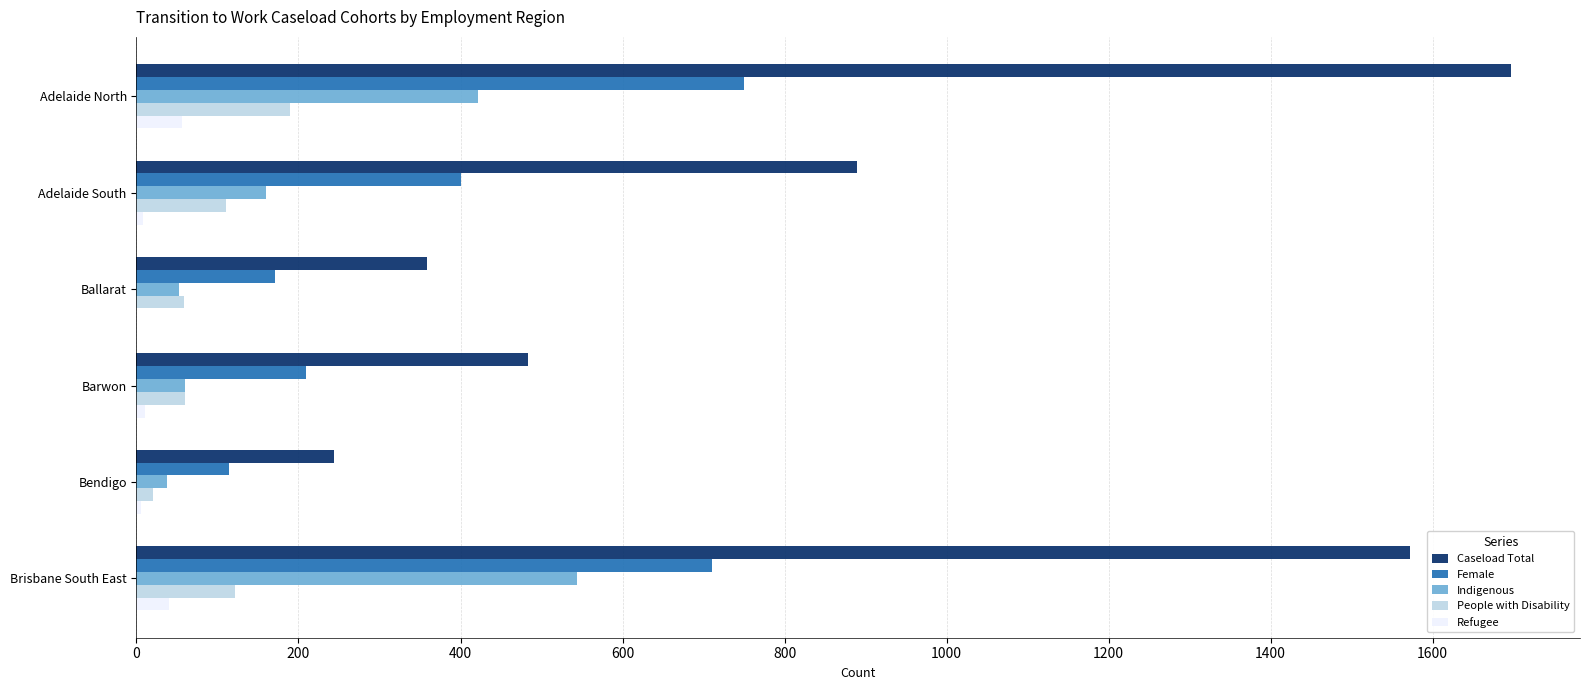

Count the number of data series in this chart.

5